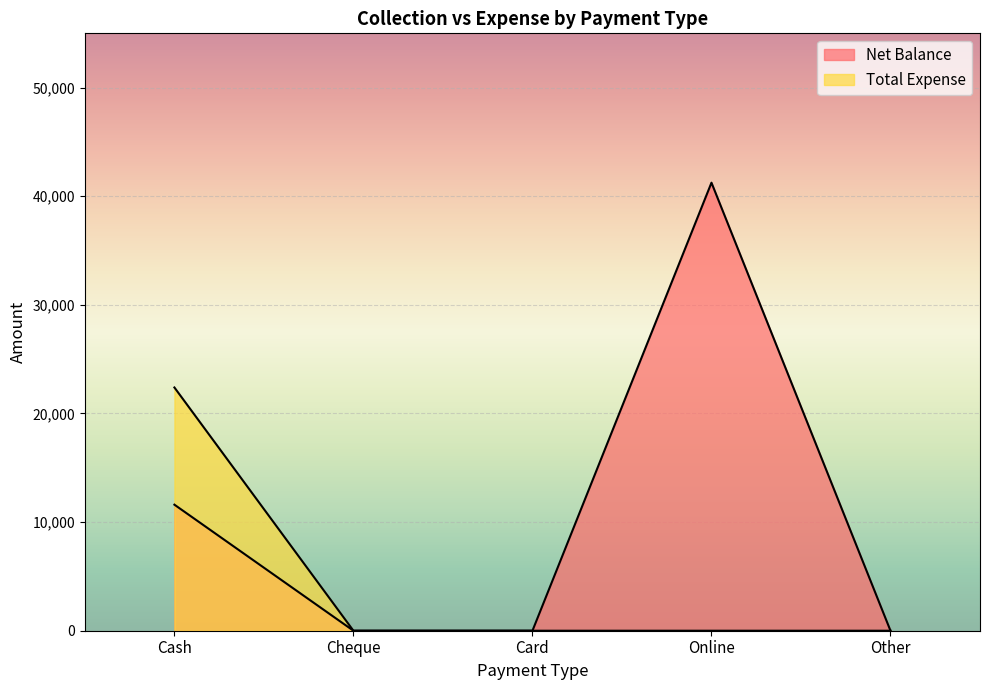

Reading left to right, what are all the values shown in this chart?

Net Balance: 11605	0	0	41250	0
Total Expense: 22395	0	0	0	0